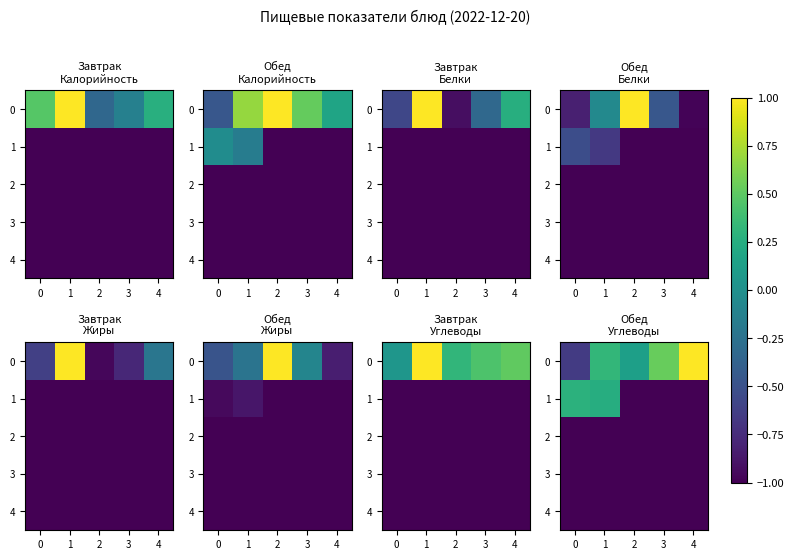

The 4 series shows -0.6 at 2. True or false?

False